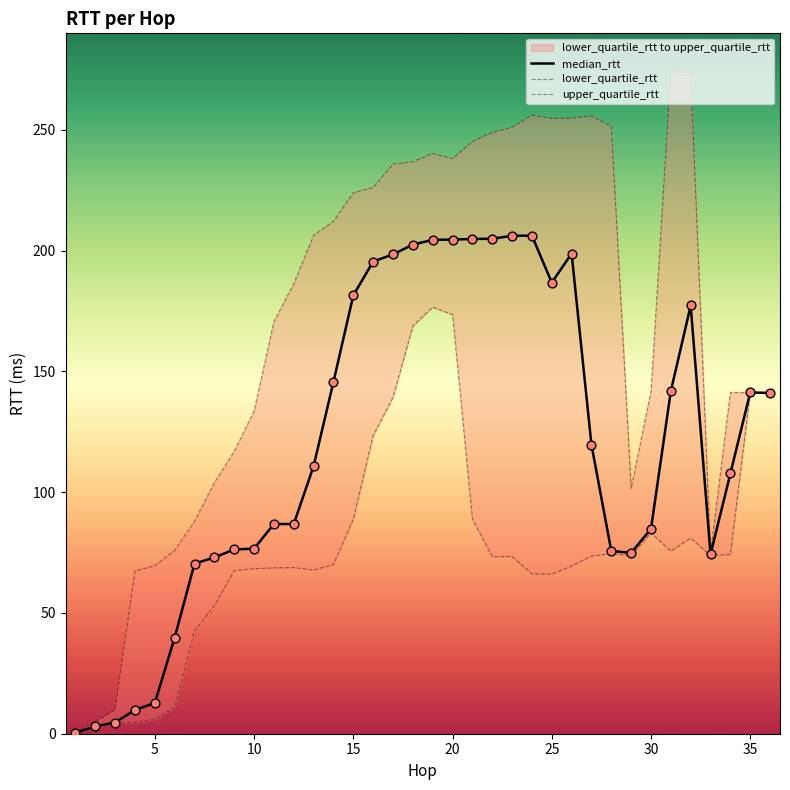

Which series has the largest total across all categories?

upper_quartile_rtt